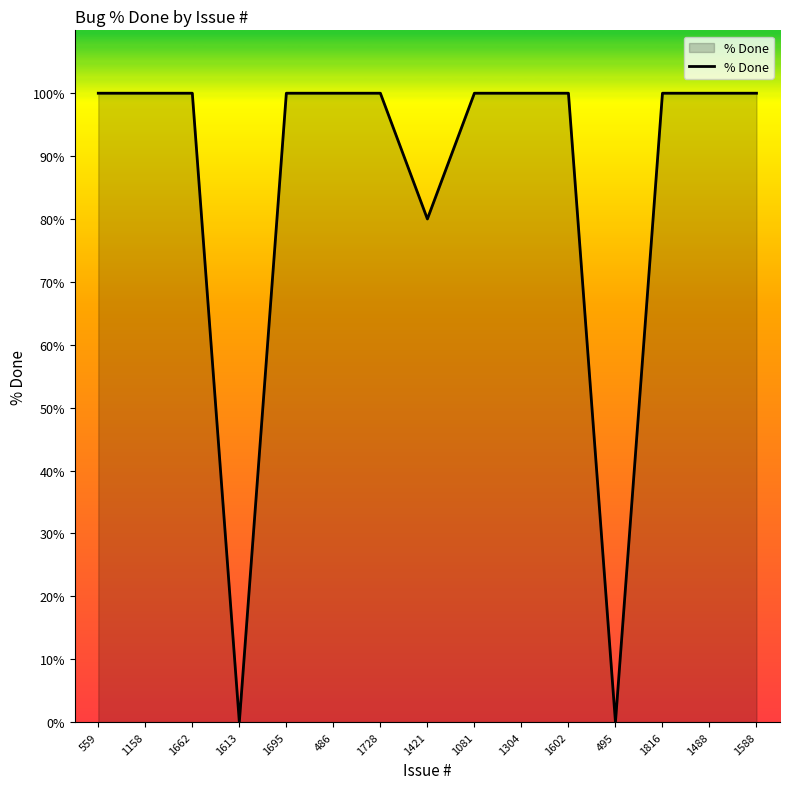

Reading right to left, extract all data points from this chart.

1588=100	1488=100	1816=100	495=0	1602=100	1304=100	1081=100	1421=80	1728=100	486=100	1695=100	1613=0	1662=100	1158=100	559=100